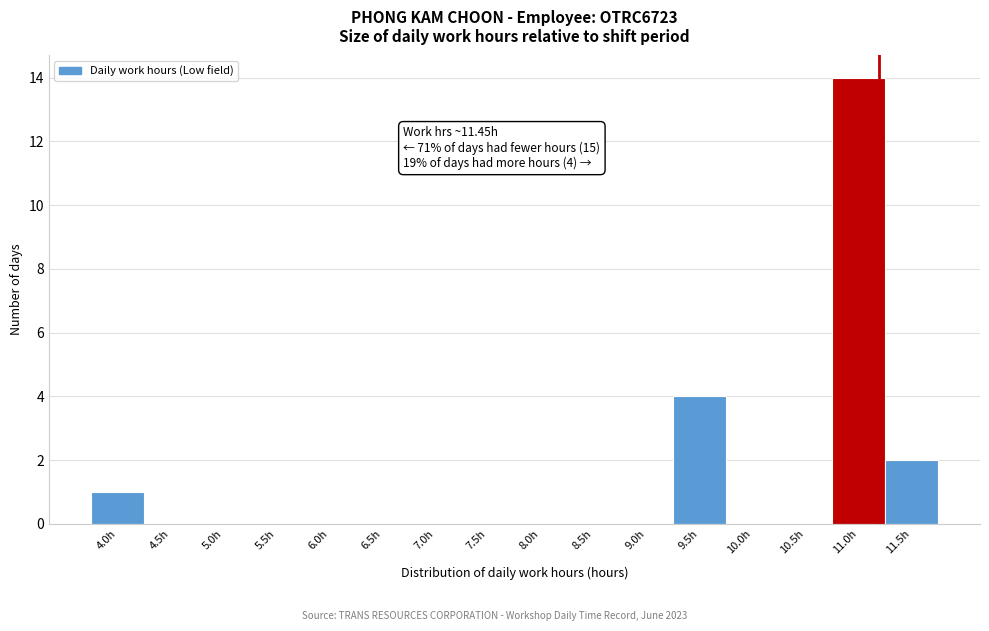

Reading left to right, what are all the values shown in this chart?

4.0h=1	4.5h=0	5.0h=0	5.5h=0	6.0h=0	6.5h=0	7.0h=0	7.5h=0	8.0h=0	8.5h=0	9.0h=0	9.5h=4	10.0h=0	10.5h=0	11.0h=14	11.5h=2